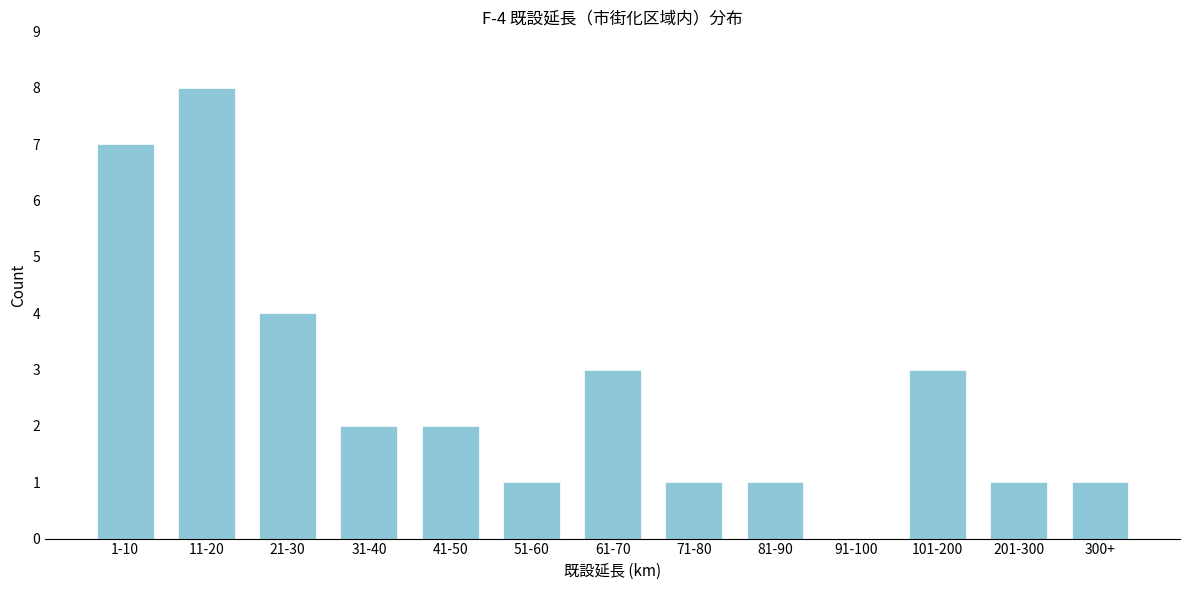

Reading left to right, transcribe all the data shown in this chart.

1-10=7	11-20=8	21-30=4	31-40=2	41-50=2	51-60=1	61-70=3	71-80=1	81-90=1	91-100=0	101-200=3	201-300=1	300+=1